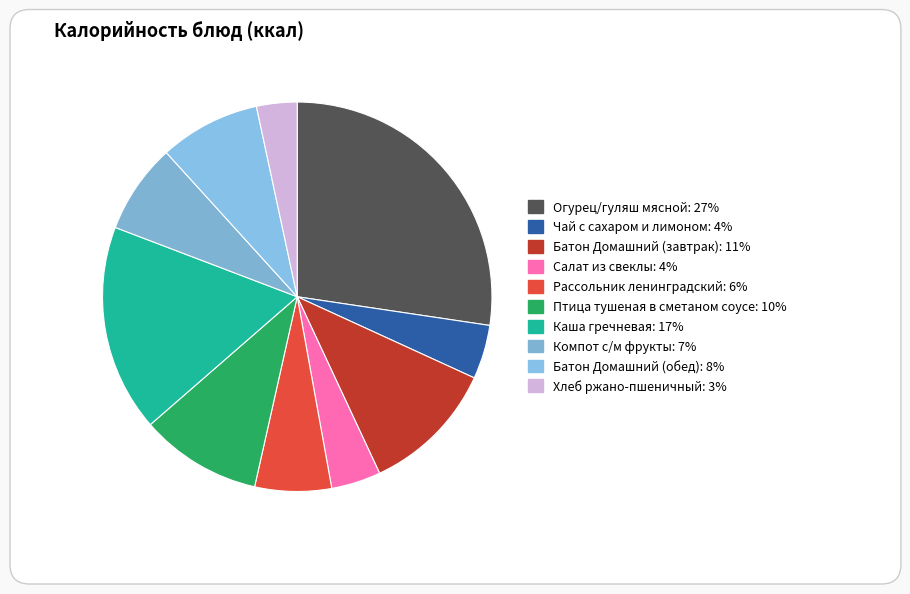

Is the sum of Птица тушеная в сметаном соусе and Огурец/гуляш мясной greater than half?

No